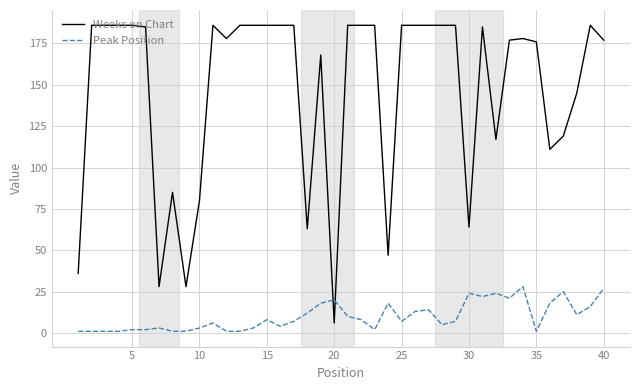

What are all the series names shown in the legend?

Weeks on Chart, Peak Position